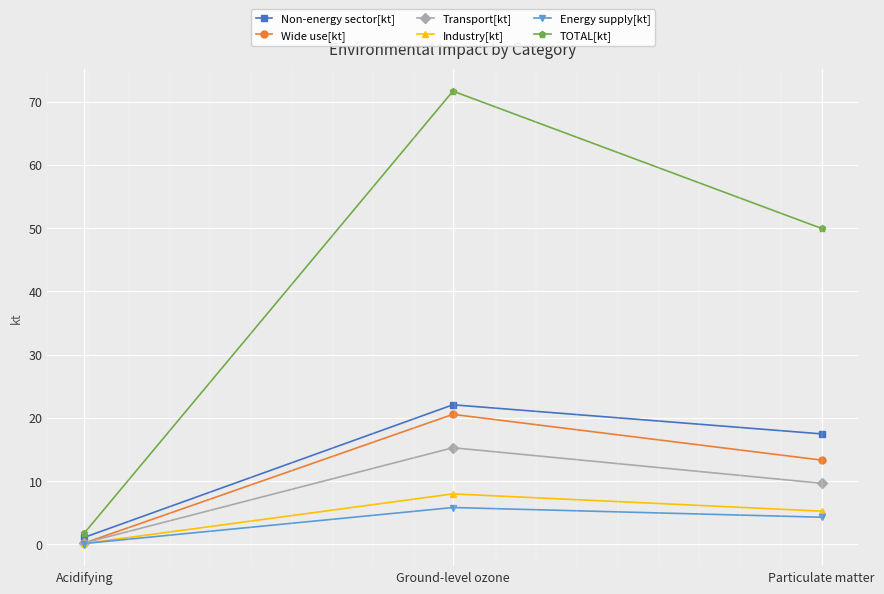

How many data points does each series have?

3